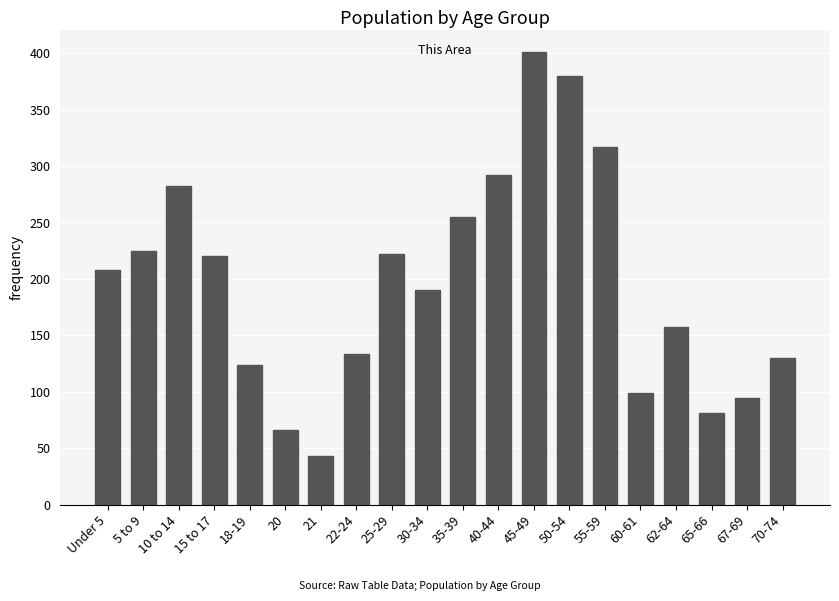

What value does the data have at 60-61, to the nearest 5?

100